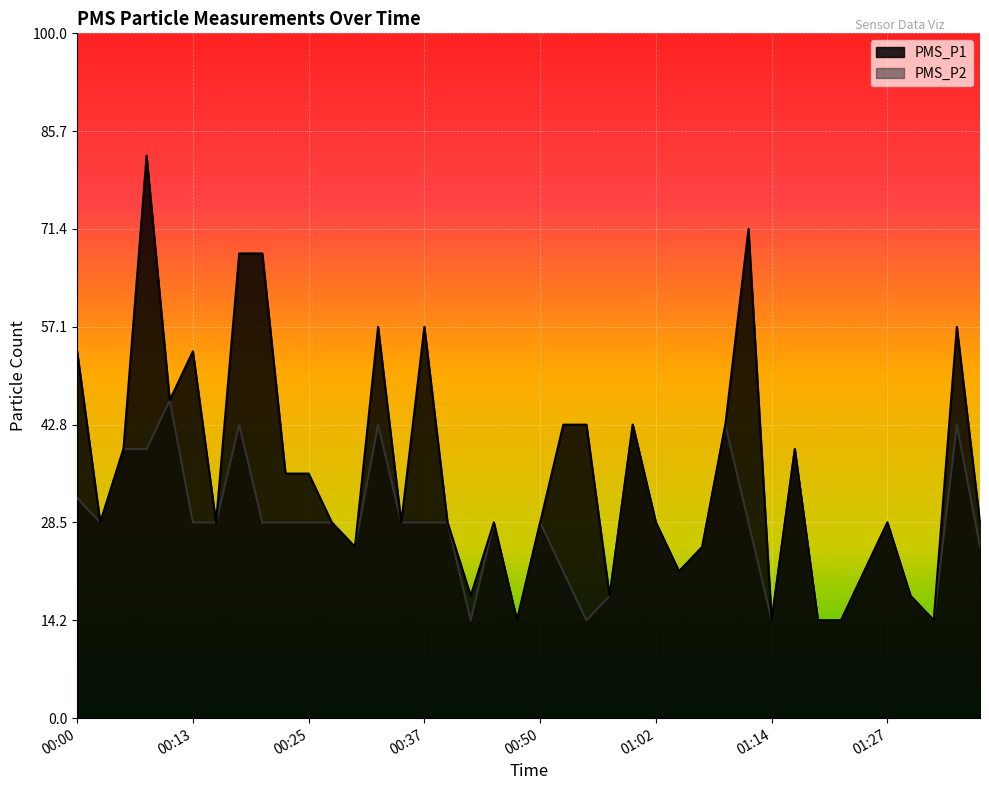

What is the total value across all series at 01:07?

3.5